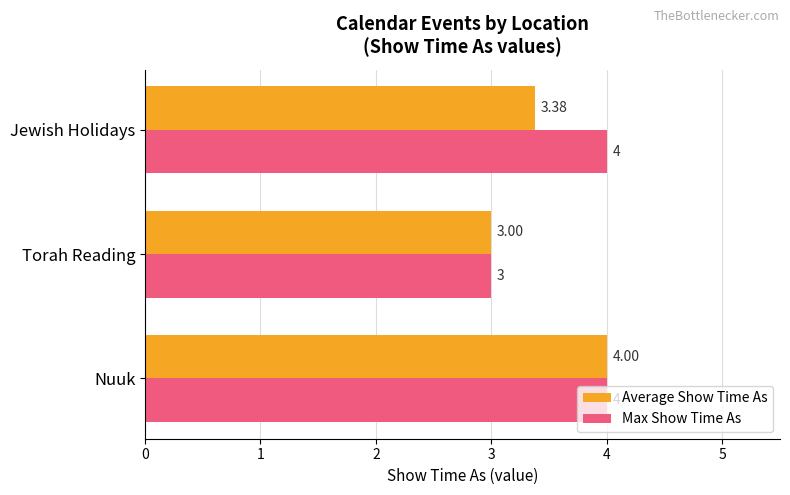

What is the difference between the maximum and minimum values in the Max Show Time As series?

1.0